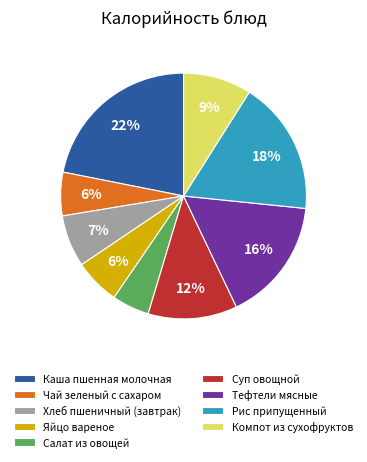

Which slice is the smallest?

Салат из овощей